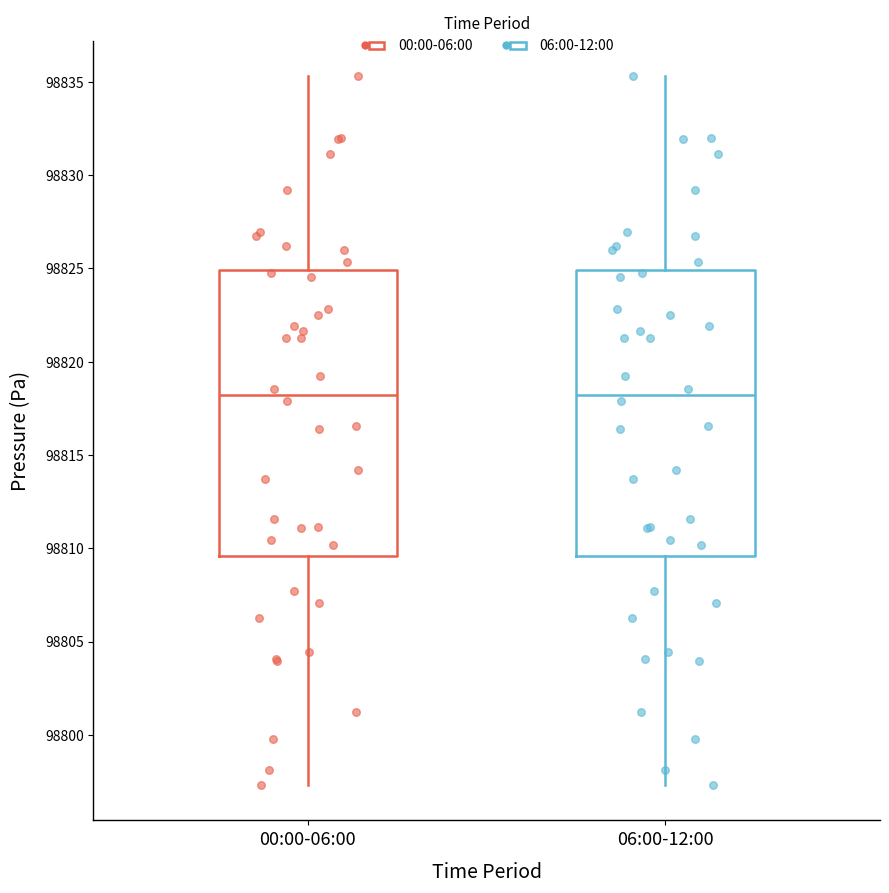

Reading left to right, transcribe this box plot: for each box, give where its median line is, the range the box spans, and where its two whiskers end, as read against the y-axis. The values are not printed on the chart, so give them approximately, as read against the axis.

00:00-06:00: median 98818.0, box 98809.5 to 98825.0, whiskers 98797.5 to 98835.5
06:00-12:00: median 98818.0, box 98809.5 to 98825.0, whiskers 98797.5 to 98835.5